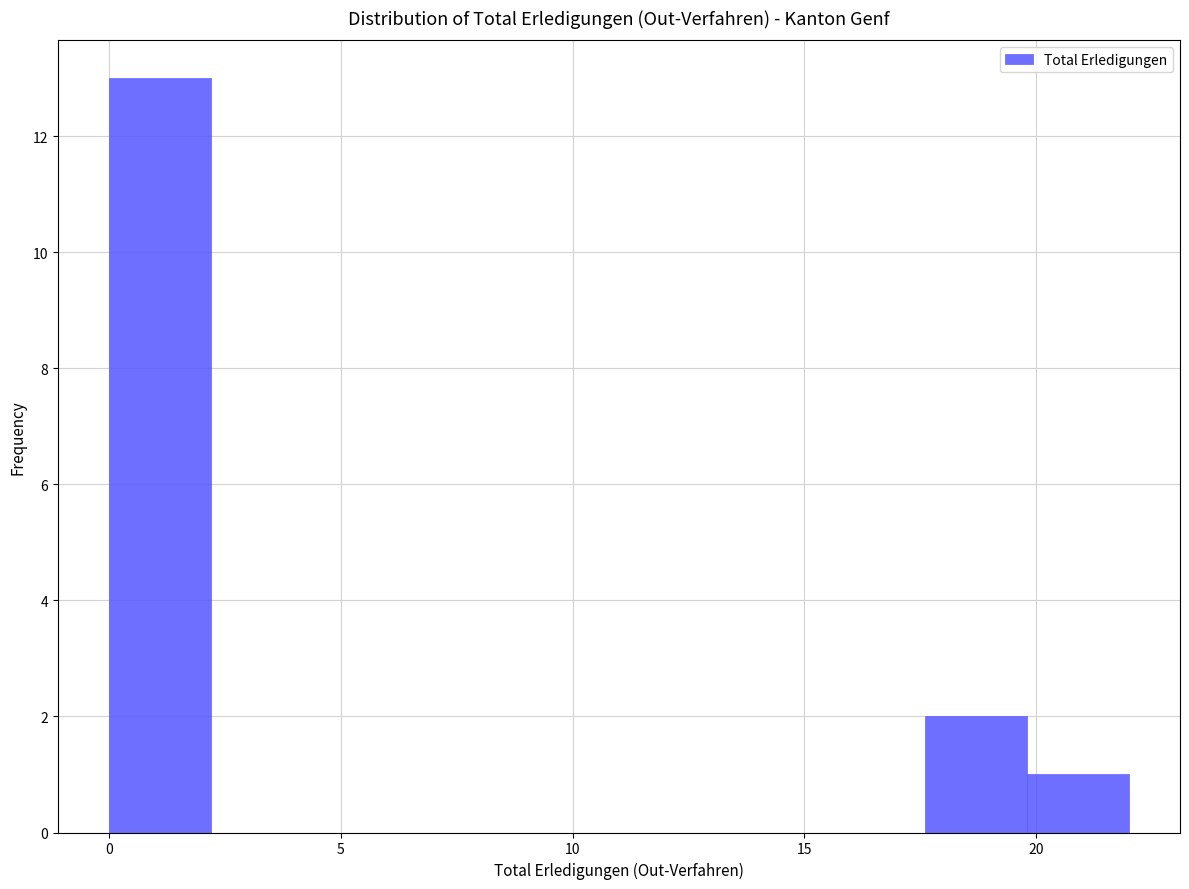

Reading left to right, transcribe this chart: for each bar, give the range it covers on the x-axis and its height. Neither the bar edges nor the heights are printed on the chart, so give them approximately, as read against the axes.

0.0 to 2.2: 13
2.2 to 4.4: 0
4.4 to 6.6: 0
6.6 to 8.8: 0
8.8 to 11.0: 0
11.0 to 13.2: 0
13.2 to 15.4: 0
15.4 to 17.6: 0
17.6 to 19.8: 2
19.8 to 22.0: 1